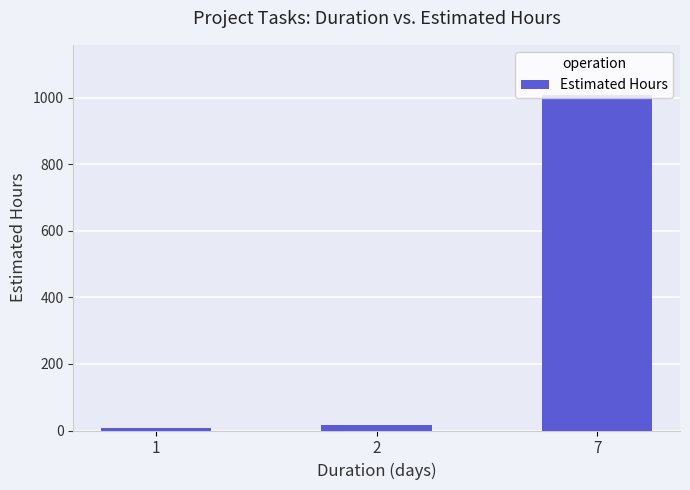

What is the average value?

344